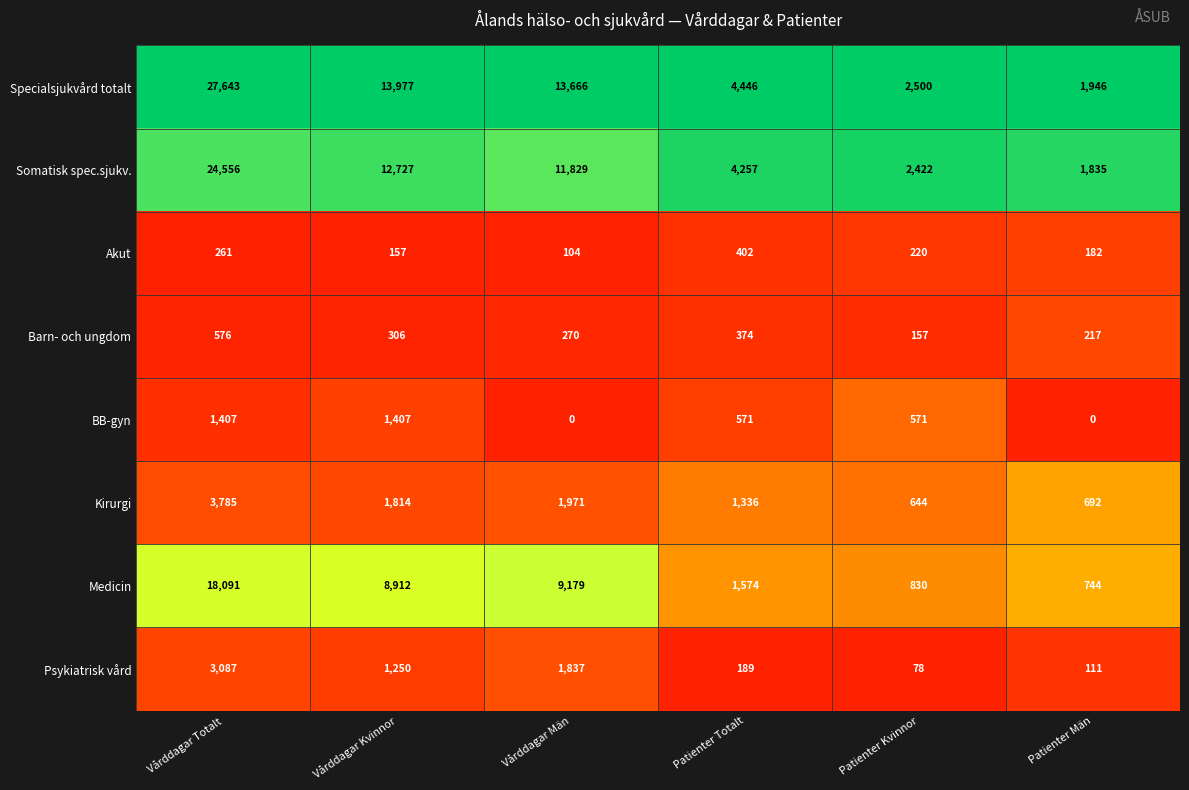

Where does the Barn- och ungdom series first go above 306?

Vårddagar Totalt